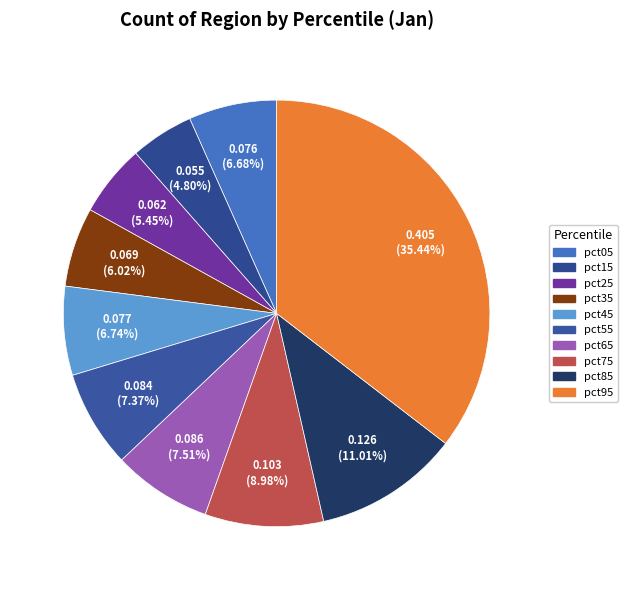

Is there any slice that represents more than half of the pie?

No